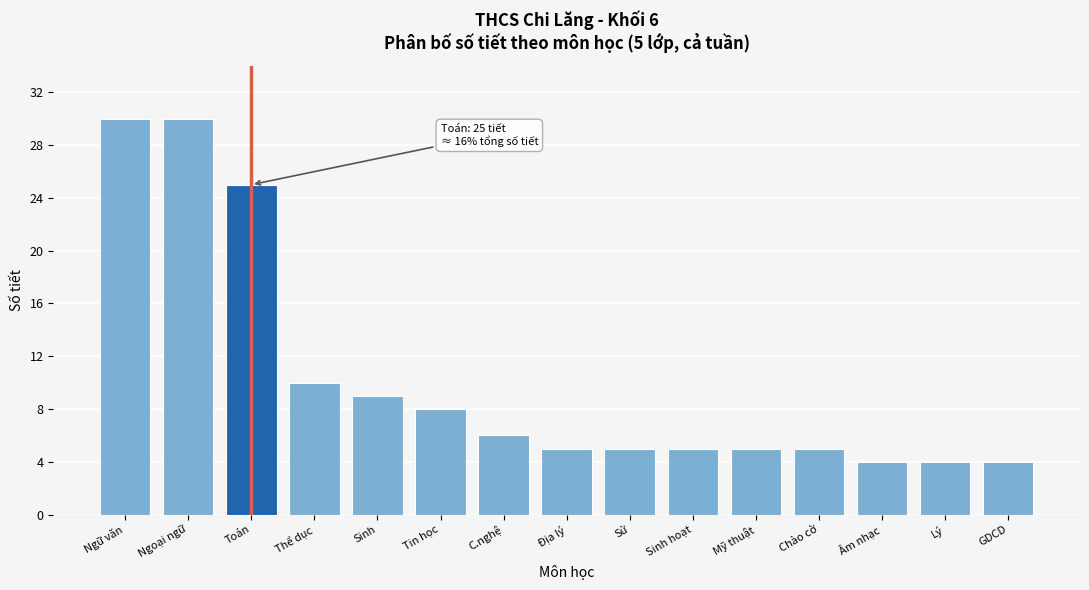

Reading left to right, transcribe all the data shown in this chart.

Ngữ văn=30	Ngoại ngữ=30	Toán=25	Thể dục=10	Sinh=9	Tin học=8	C.nghệ=6	Địa lý=5	Sử=5	Sinh hoạt=5	Mỹ thuật=5	Chào cờ=5	Âm nhạc=4	Lý=4	GDCD=4